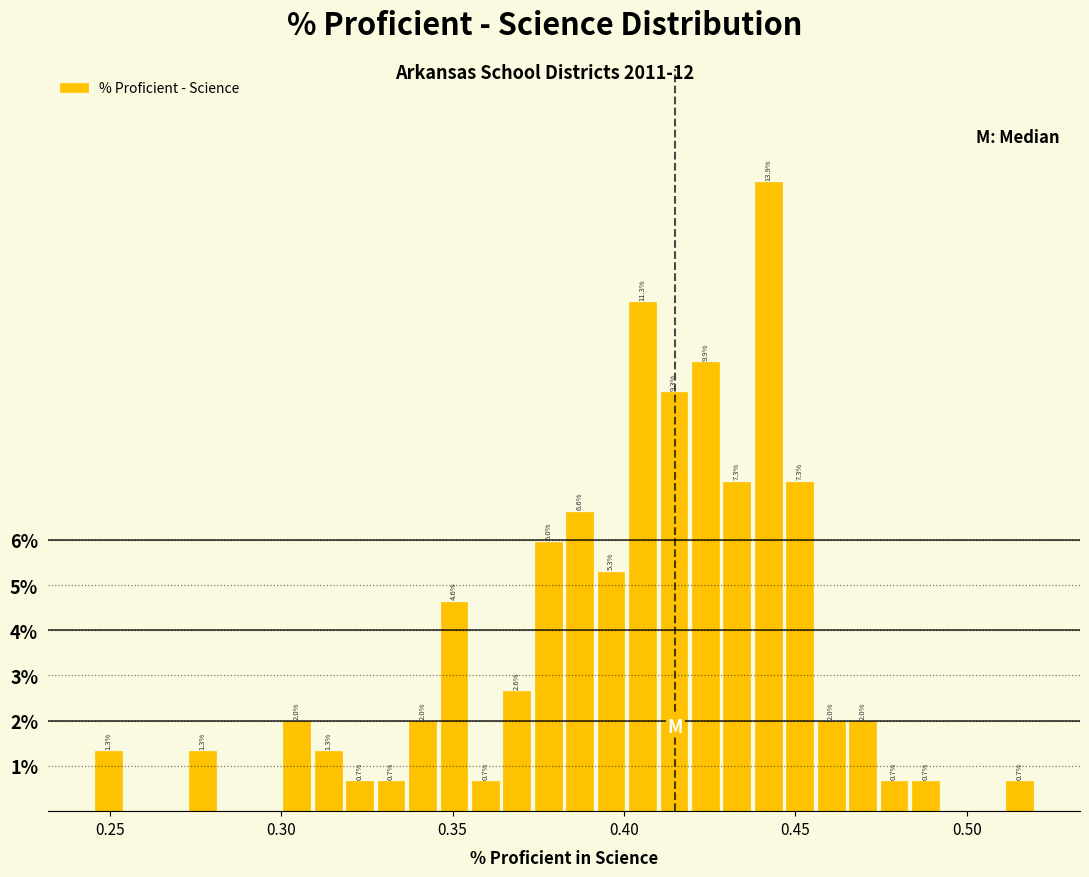

Around what value on the x-axis is the tallest bar? Give the approximate position of its centre, as read against the axis.

0.440